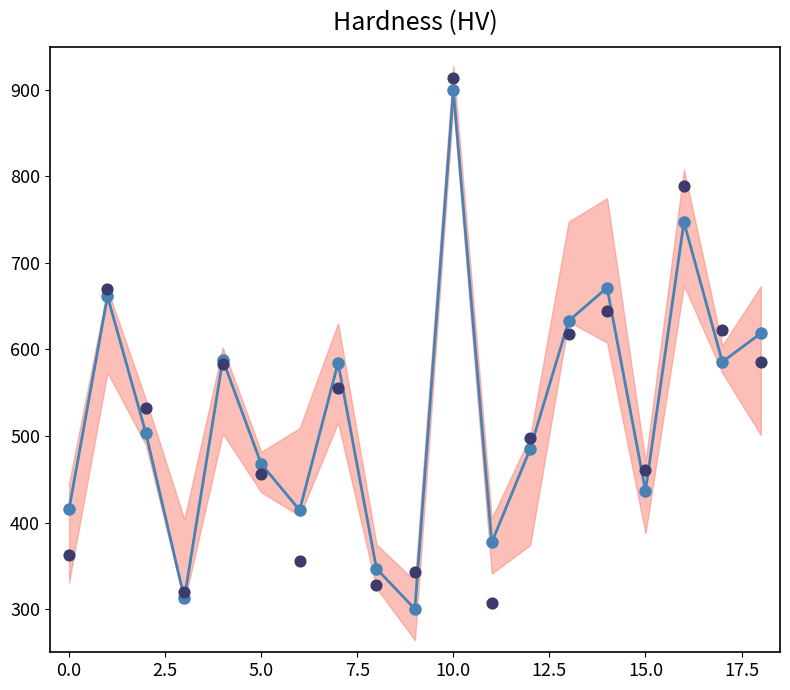

Between 5.0 and 12.5, which is larger?

12.5